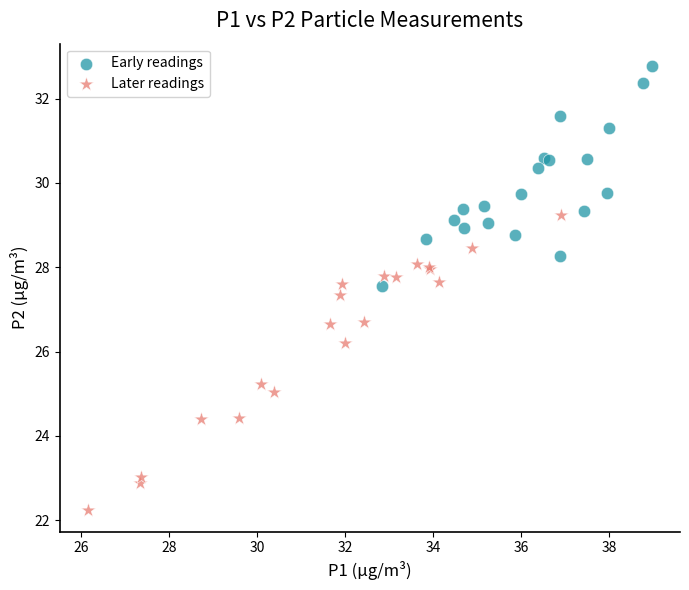

What are all the series names shown in the legend?

Early readings, Later readings